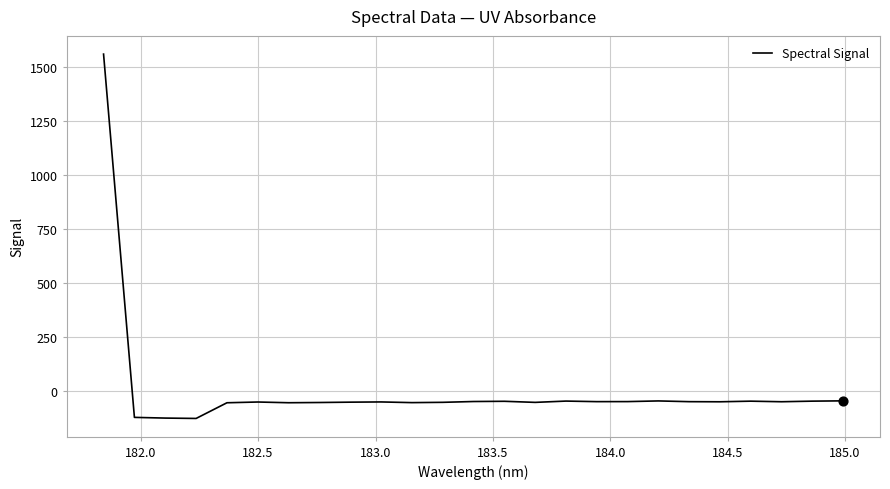

What is the smallest value displayed?

-127.8